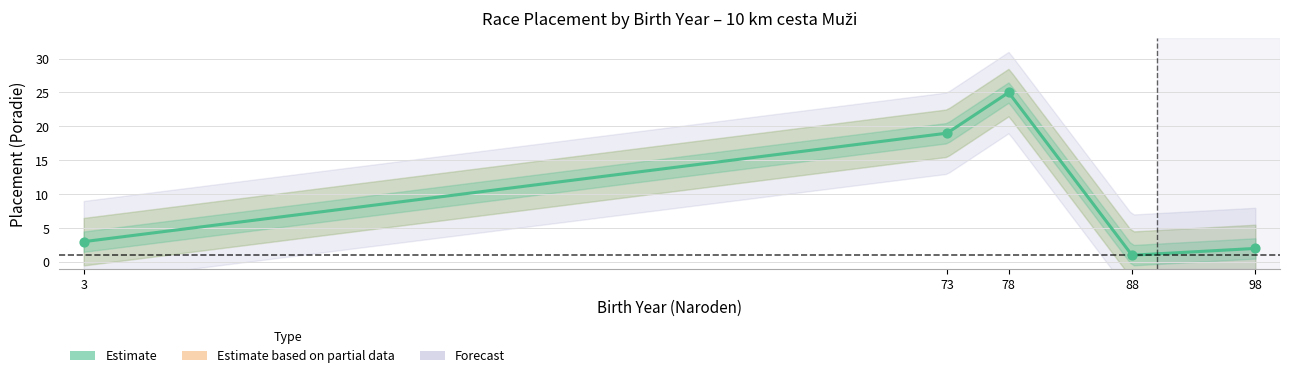

Between 88 and 73, which is larger?

73